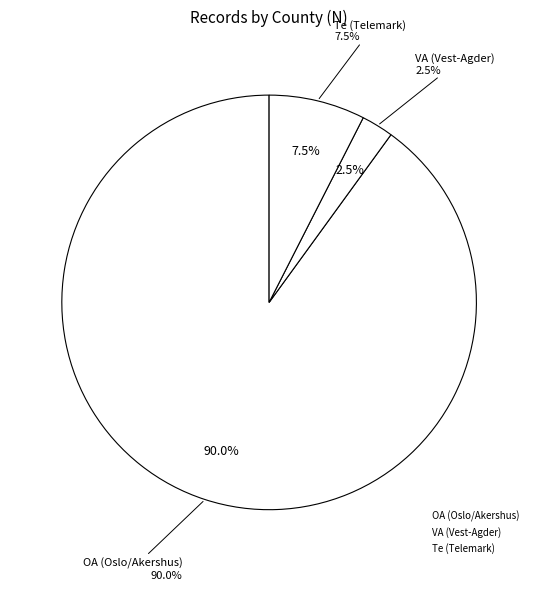

True or false: 29 accounts for 2% of the total.

True